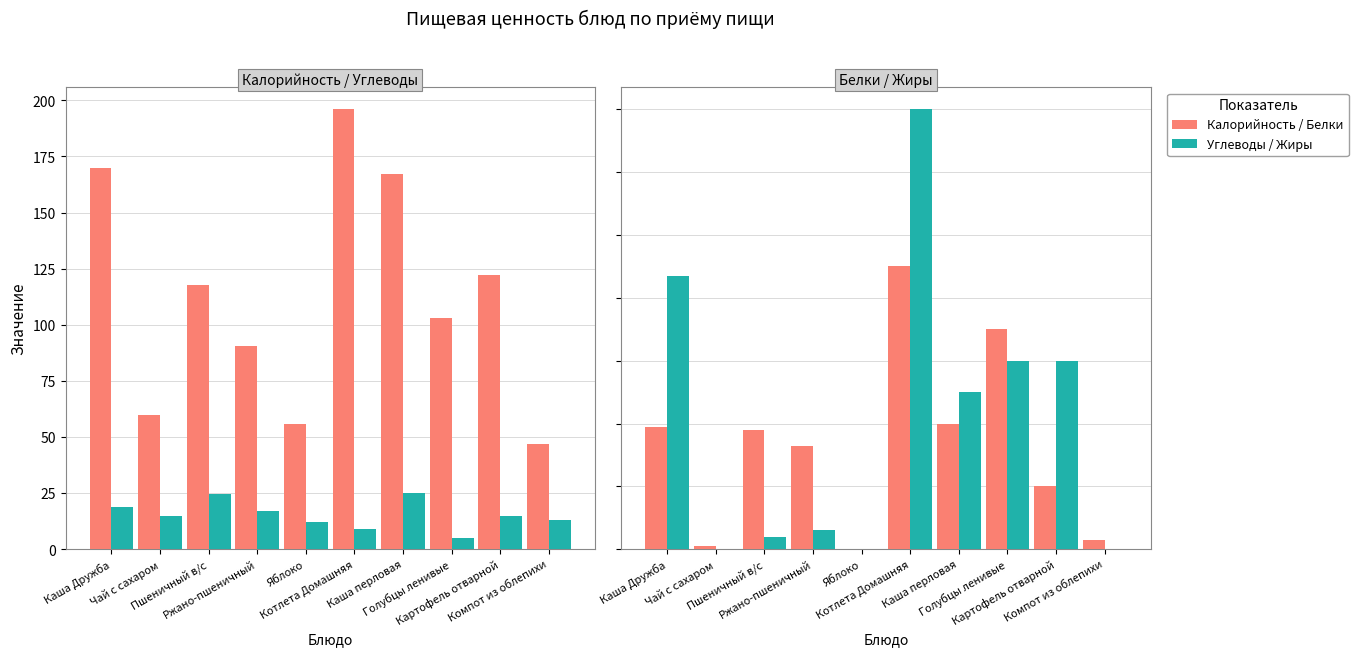

True or false: Углеводы has a value of 22.1 at Картофель отварной.

False